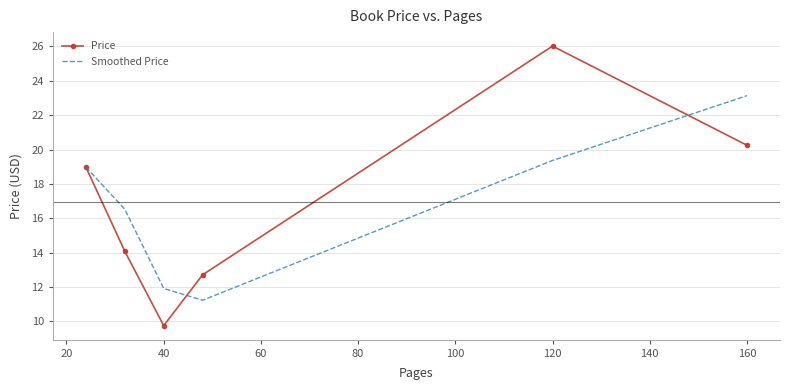

What is the sum of all Smoothed Price values?

101.1